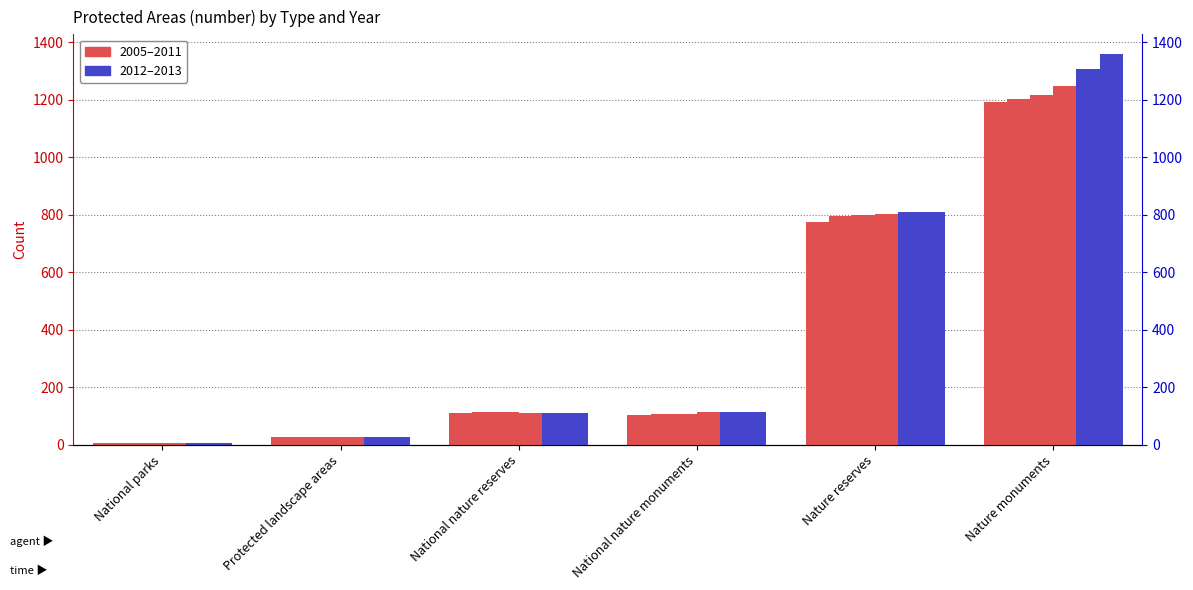

At which category does the chart reach its peak across all series?

Nature monuments